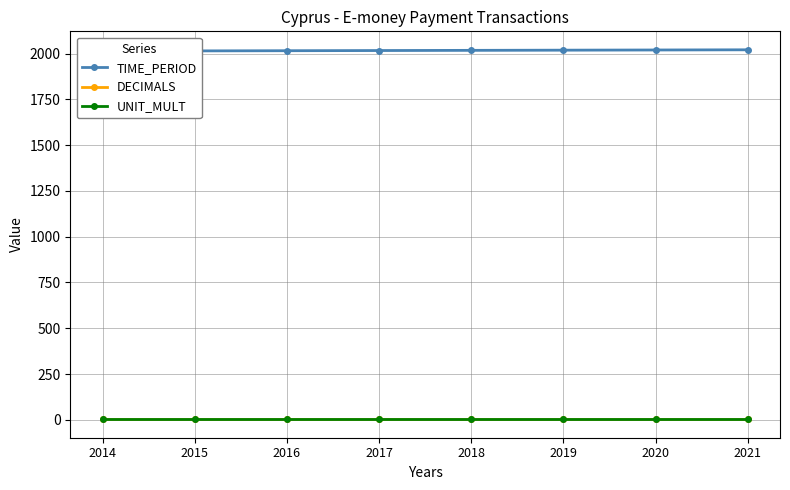

The UNIT_MULT series shows 6 at 2015. True or false?

True